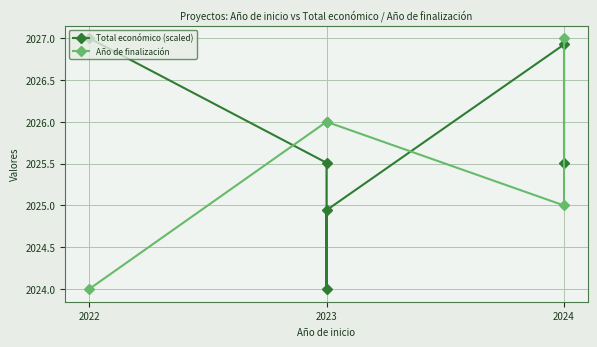

Which series ends up on top after the final intersection of Año de finalización and Total económico (scaled)?

Año de finalización